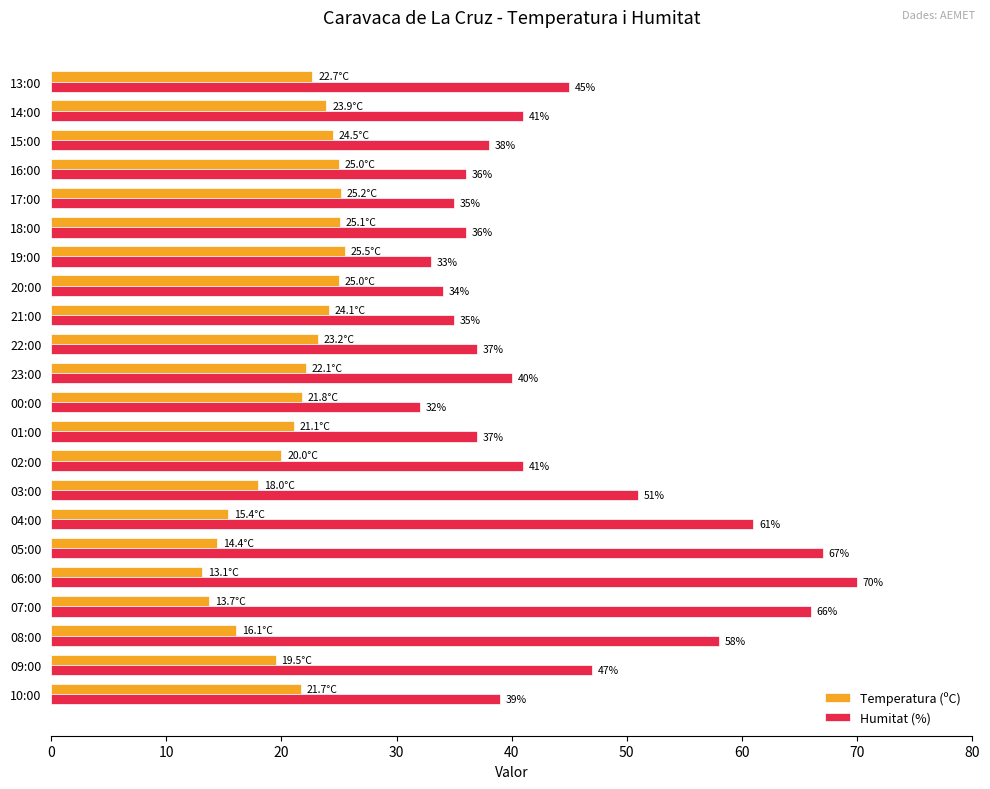

What is the spread (max minus min) of values at 20:00?

9.0